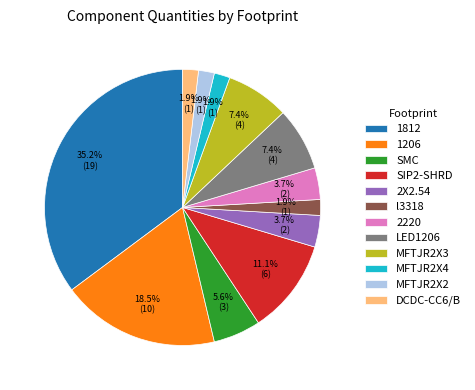

How much of the chart is everything except l3318?

98.1%